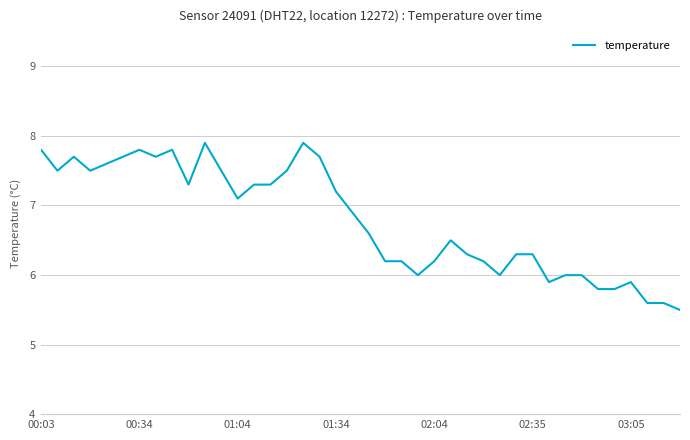

What is the minimum value shown in the chart?

5.5